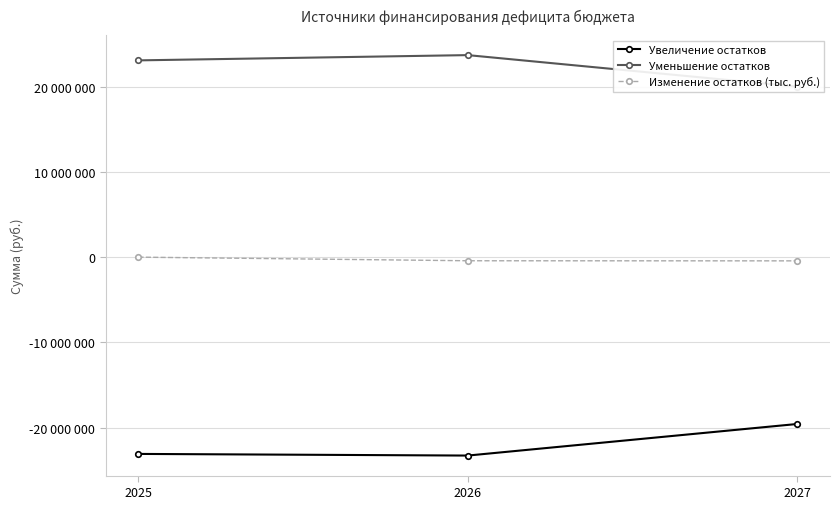

Reading right to left, transcribe all the data shown in this chart.

Увеличение остатков: -19565700.0	-23266773.0	-23074220.0
Уменьшение остатков: 20000679.0	23690735.5	23074220.0
Изменение остатков (тыс. руб.): -434979.0	-423962.5	0.0